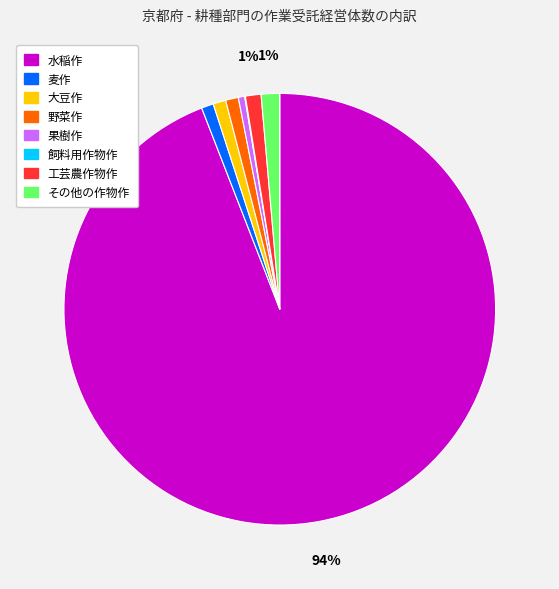

The その他の作物作 slice represents 1% of the pie. True or false?

True